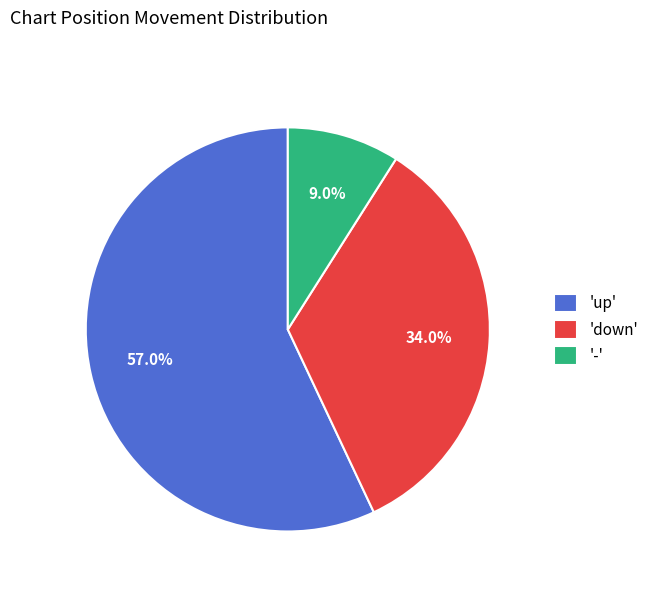

Count the number of slices in the pie.

3